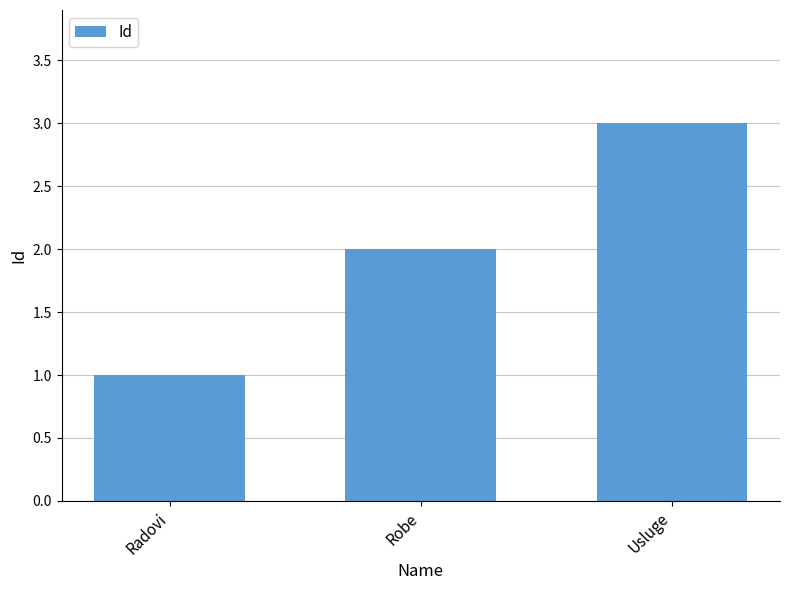

The value at Usluge is 5. True or false?

False